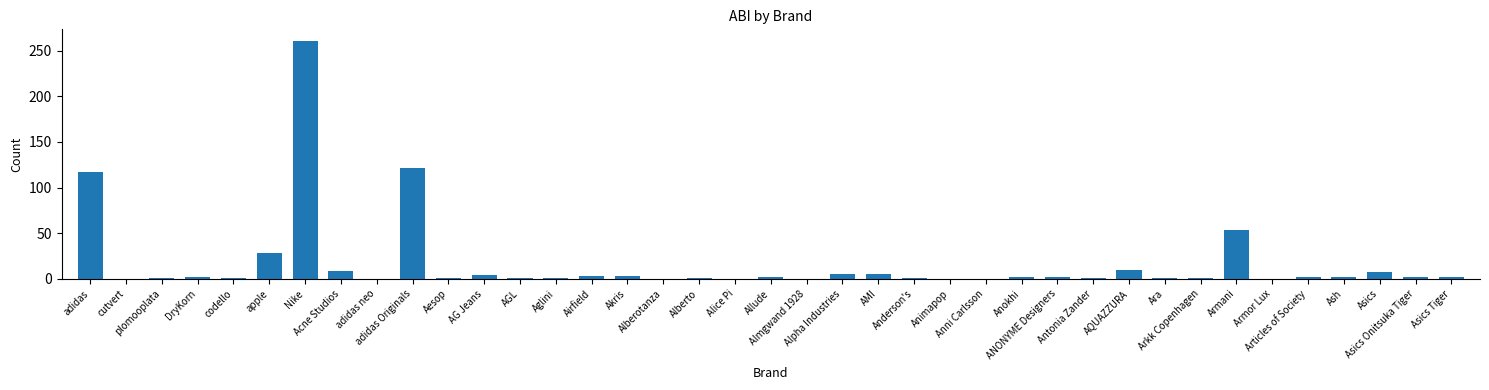

What is the sum of all values?

651.4